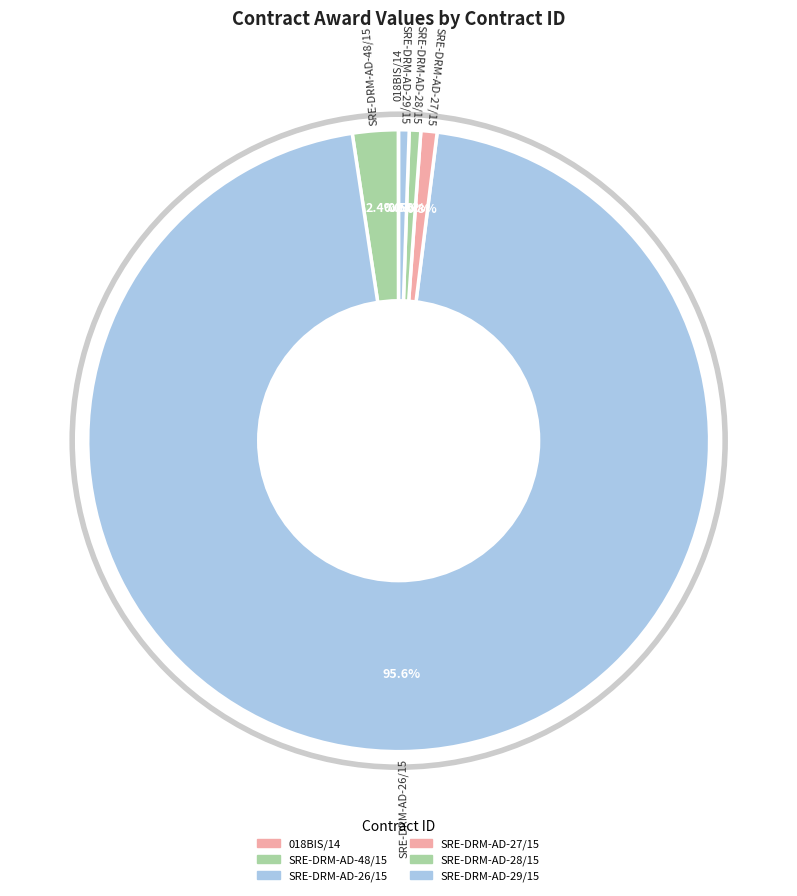

Which has a higher value, SRE-DRM-AD-28/15 or SRE-DRM-AD-27/15?

SRE-DRM-AD-27/15